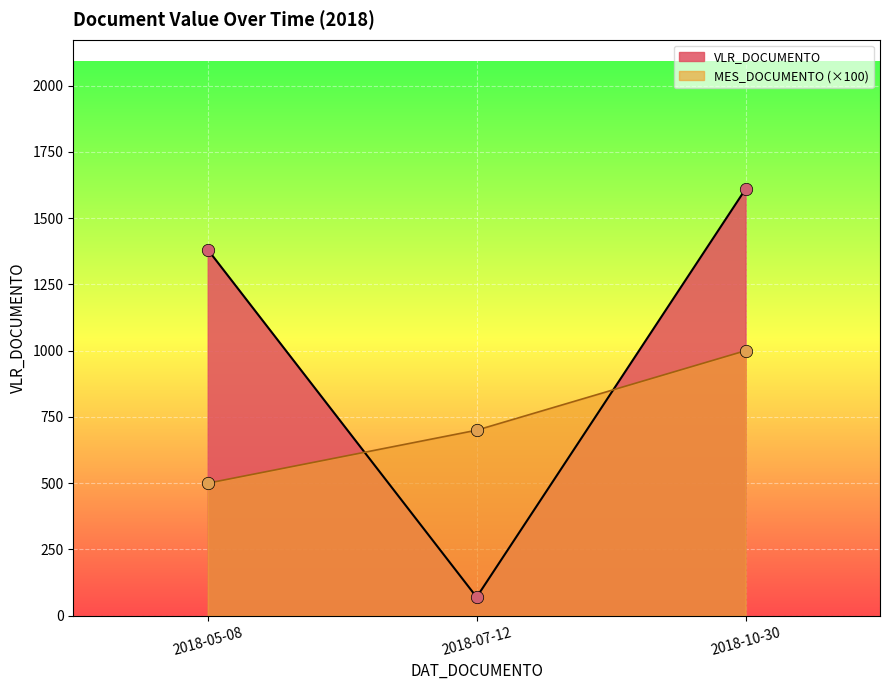

Which has a higher value, 2018-07-12 or 2018-05-08?

2018-05-08